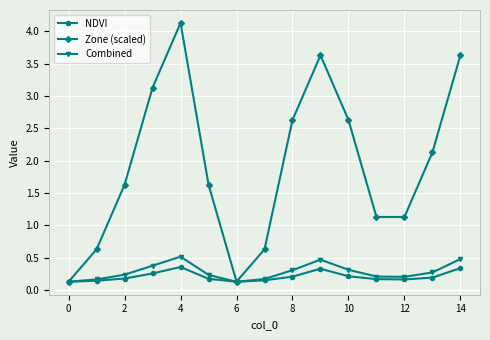

How many interior local peaks does the Zone (scaled) series have?

2